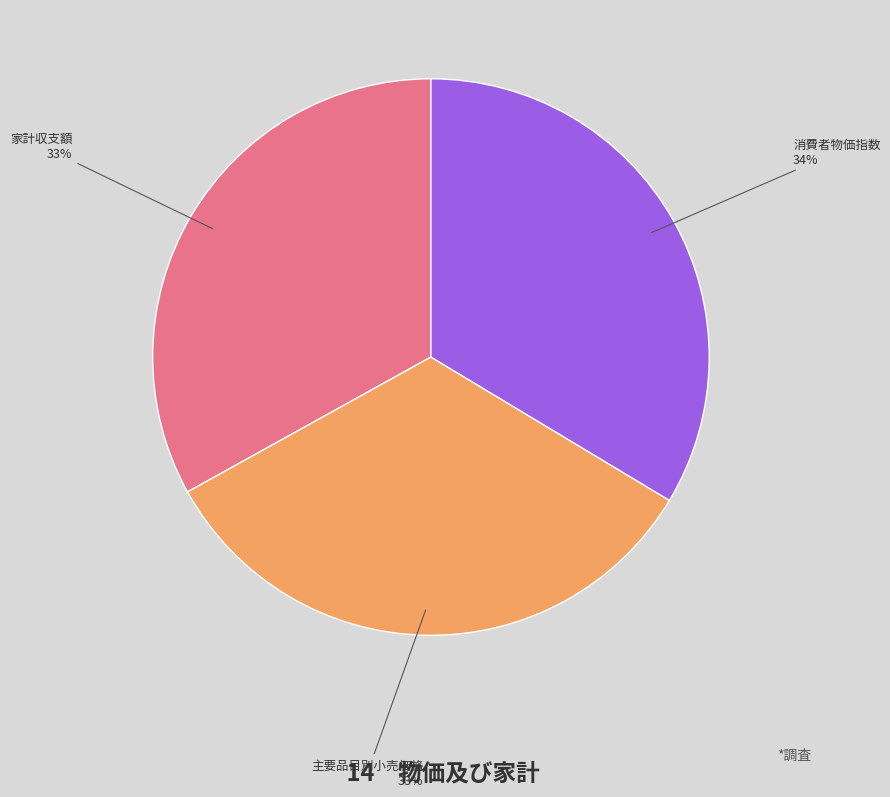

Is there any slice that represents more than half of the pie?

No